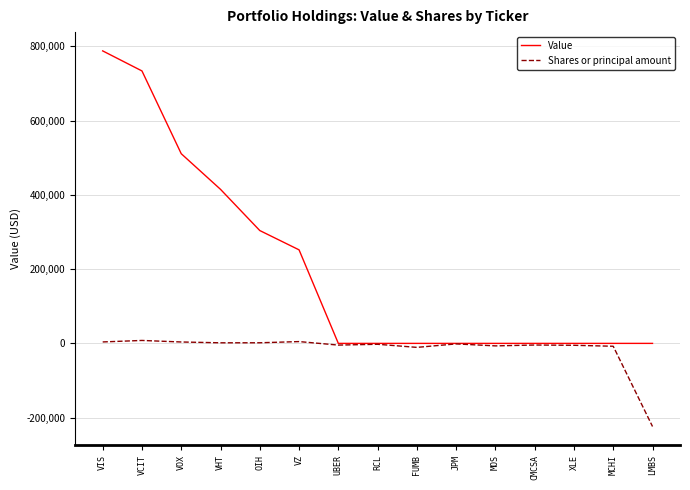

What is the difference between the maximum and minimum values in the Value series?

788000